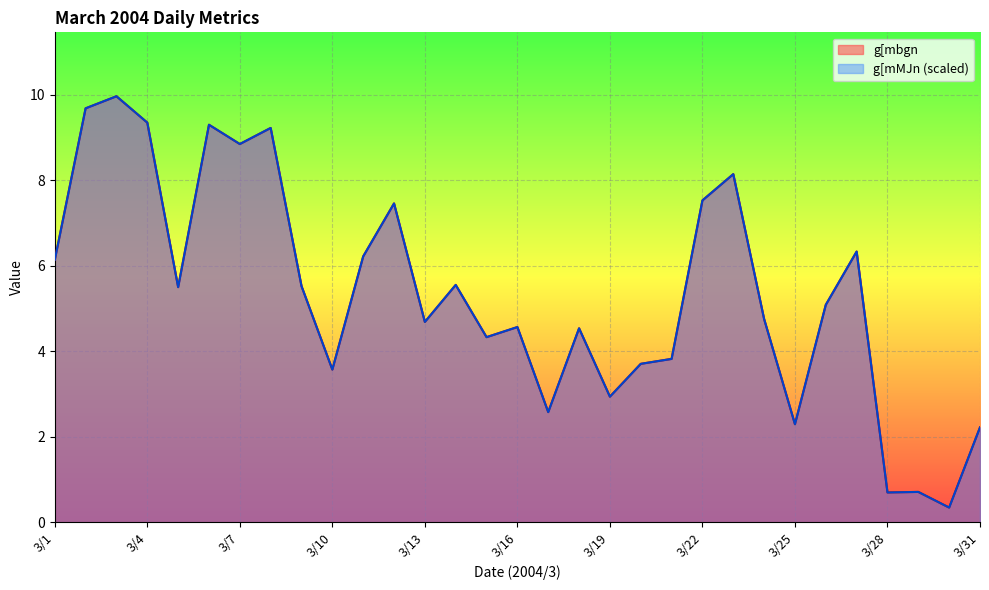

What is the sum of the g[mMJn values at 3/21 and 3/22?

11.3